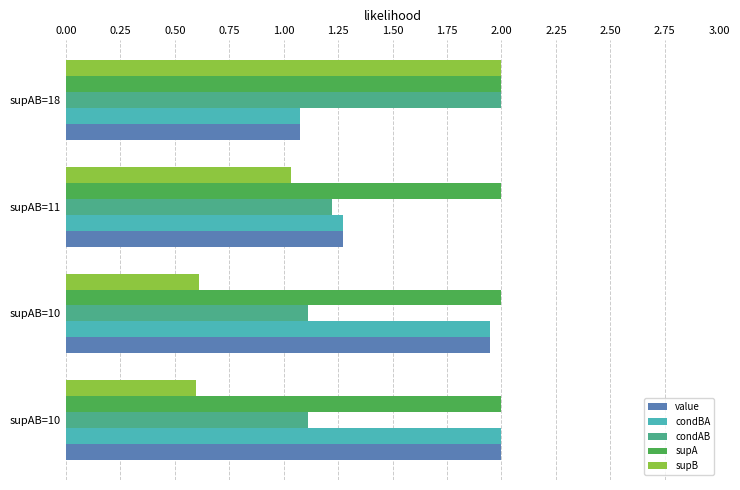

What are all the series names shown in the legend?

value, condBA, condAB, supA, supB